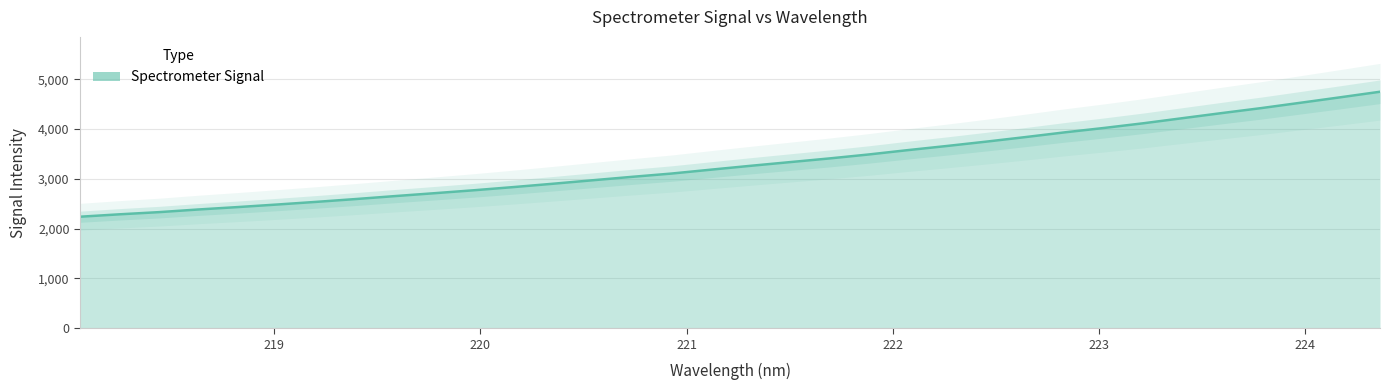

How many data points are less than 3260?

17